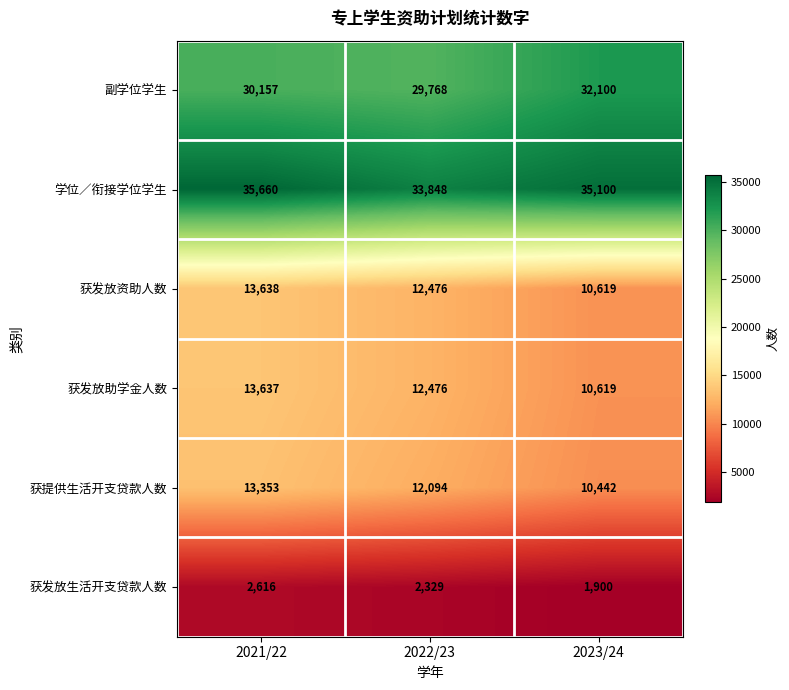

Reading left to right, what are all the values shown in this chart?

副学位学生: 30157	29768	32100
学位／衔接学位学生: 35660	33848	35100
获发放资助人数: 13638	12476	10619
获发放助学金人数: 13637	12476	10619
获提供生活开支贷款人数: 13353	12094	10442
获发放生活开支贷款人数: 2616	2329	1900